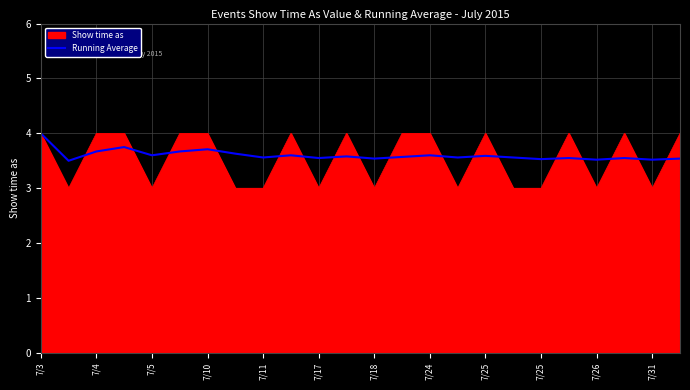

What is the greatest value displayed?

4.0